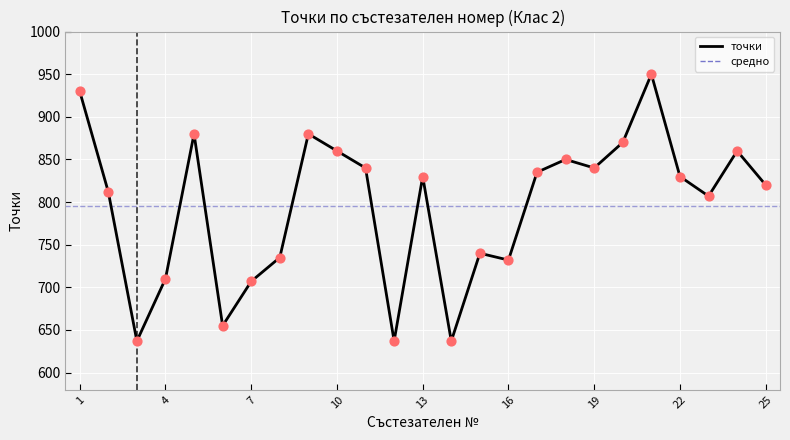

What is the difference between the maximum and minimum values?

313